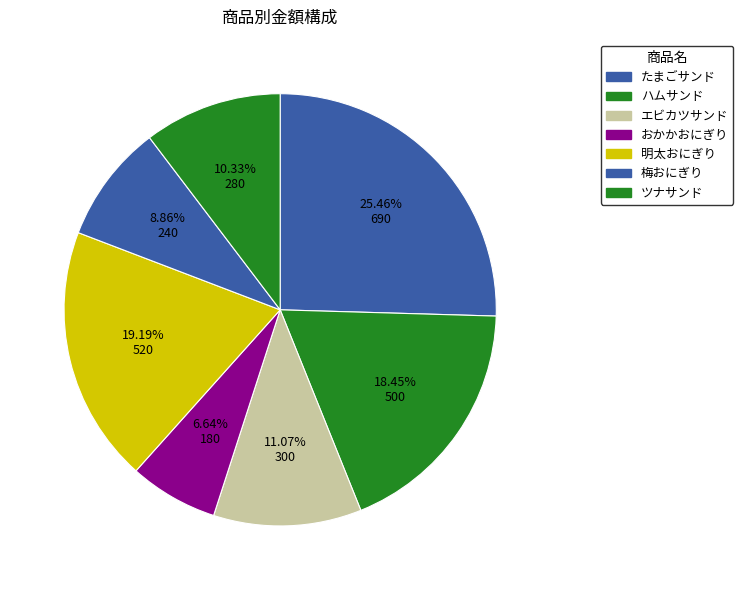

How many segments does this pie chart have?

7